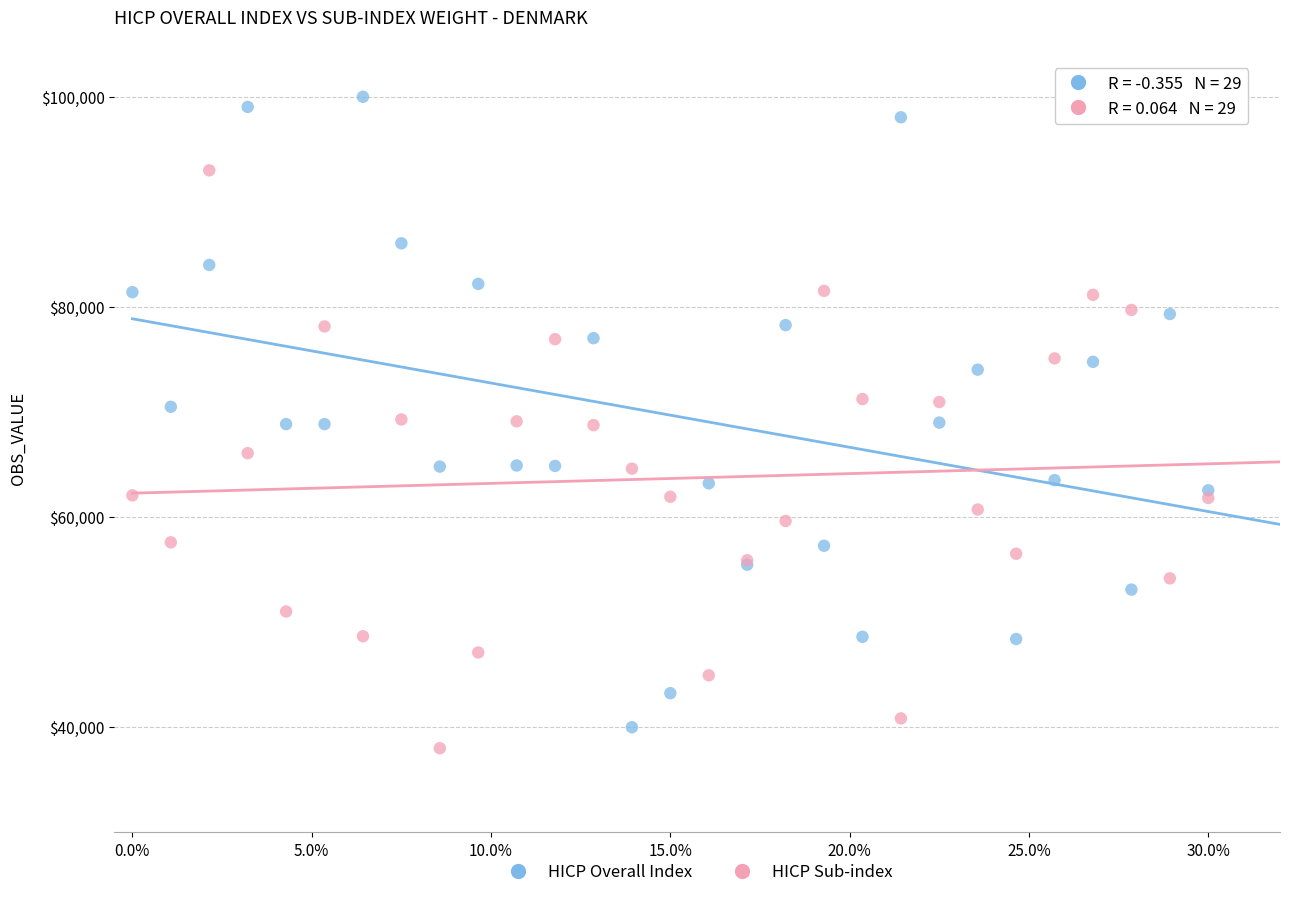

What is the X range (max minus min) for the scatter plot?

30.0